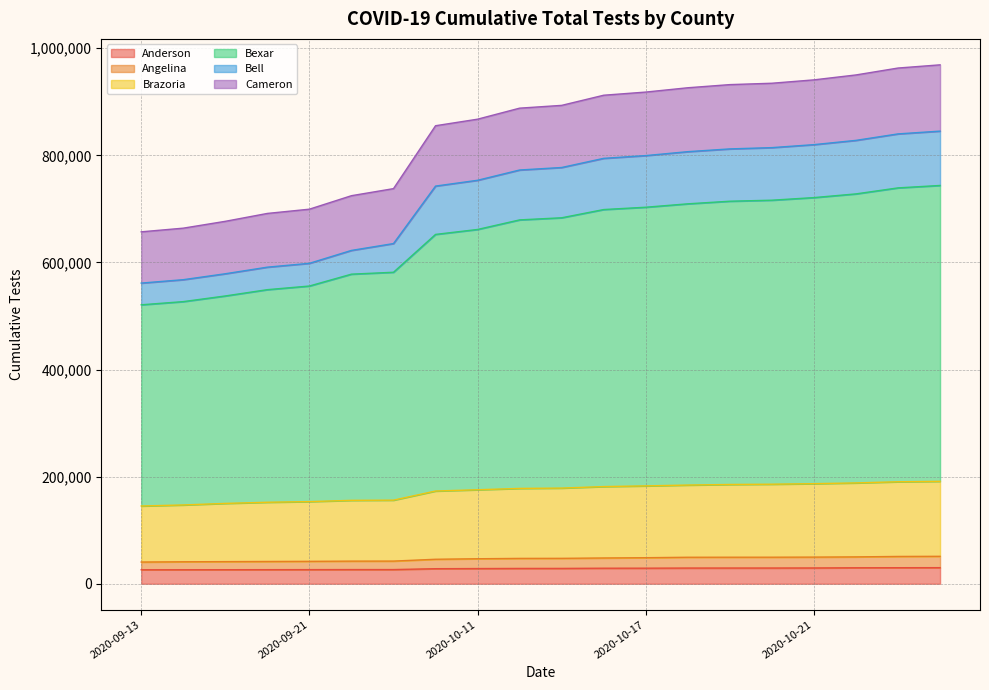

The Anderson series shows 42205 at 2020-10-23. True or false?

False